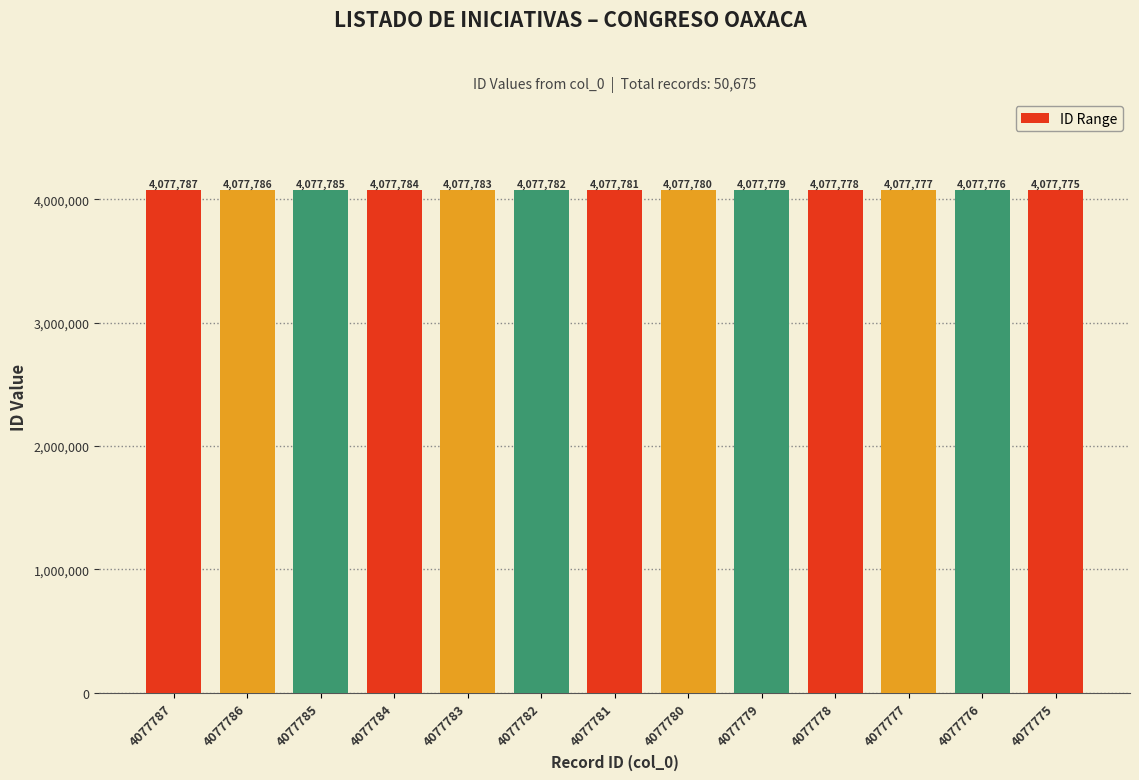

At which label does the data first exceed 4077781?

4077787